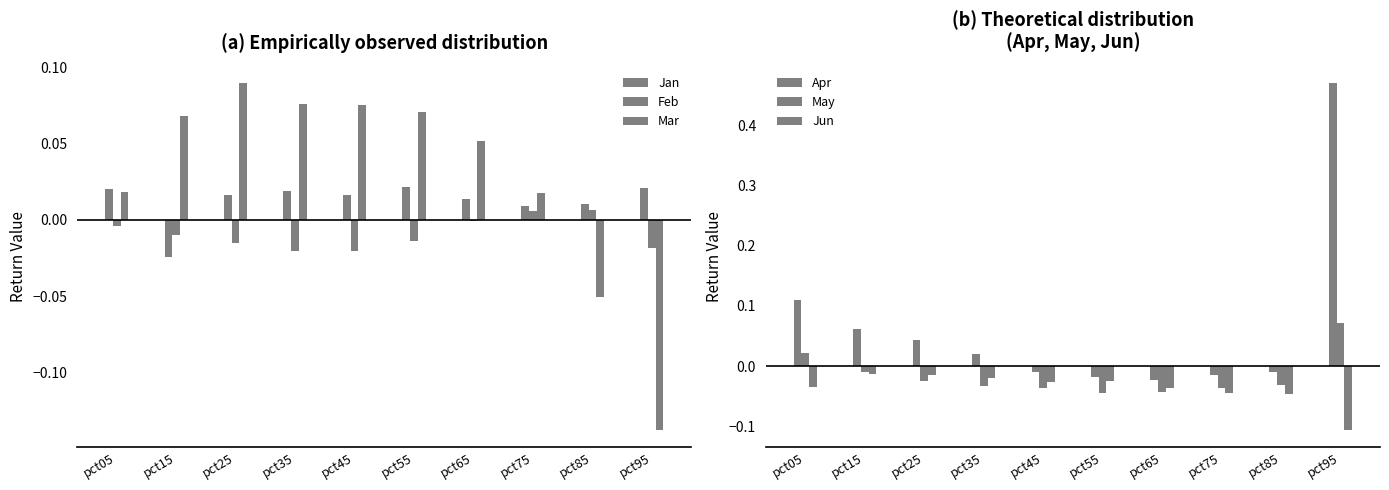

Which has a higher value, pct25 or pct45?

pct45